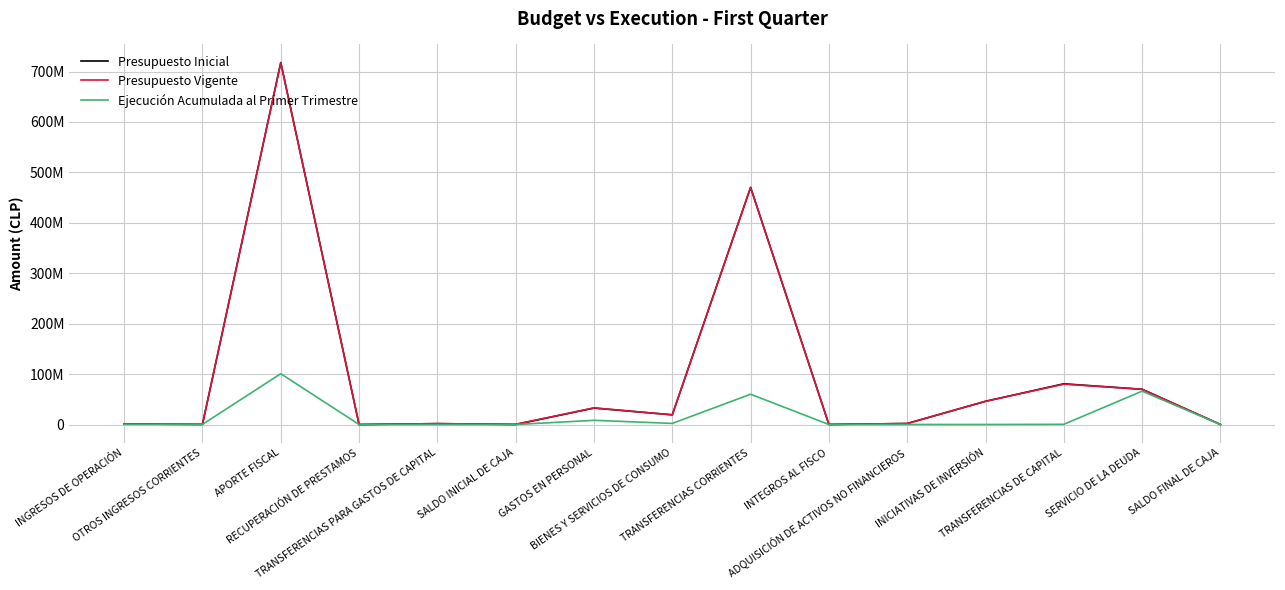

Is this an area chart (filled region under the line)?

No